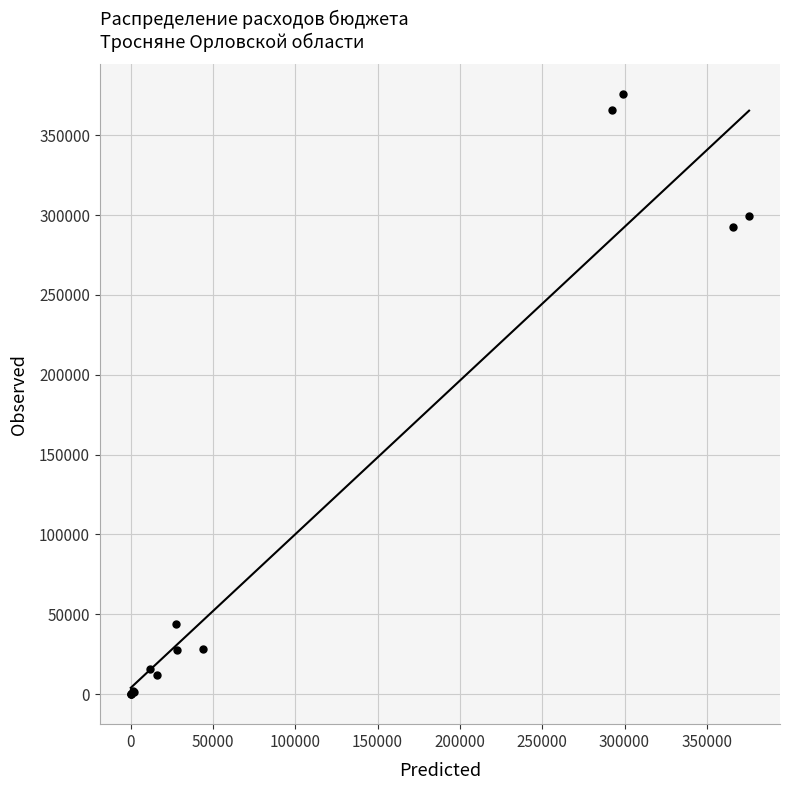

What Y value in the scatter plot is closest to 187848?

292707.9